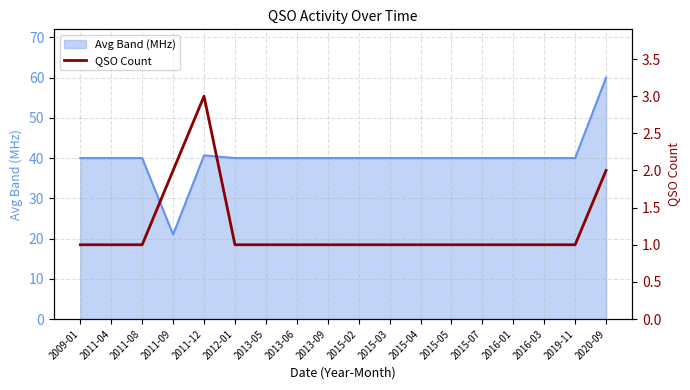

True or false: Avg Band (MHz) has a value of 19.2 at 2015-05.

False